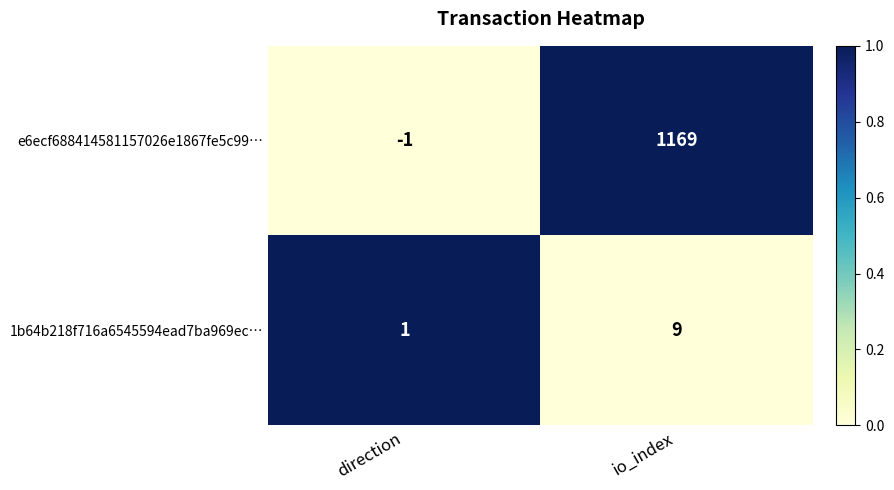

What is the difference between the 1b64b218f716a6545594ead7ba969ec… values at io_index and direction?

8